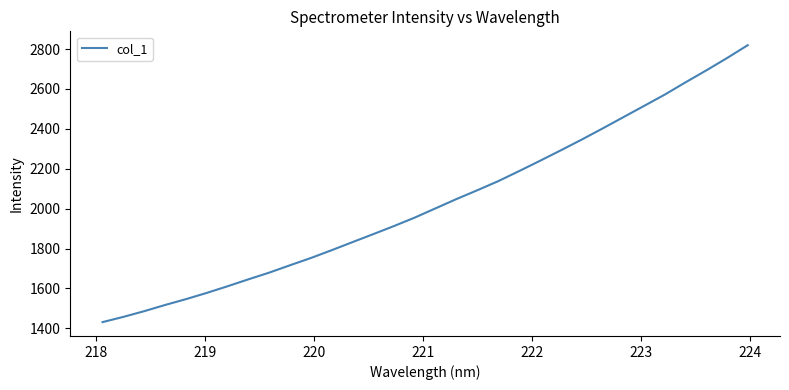

What is the difference between the maximum and minimum values?

1387.7